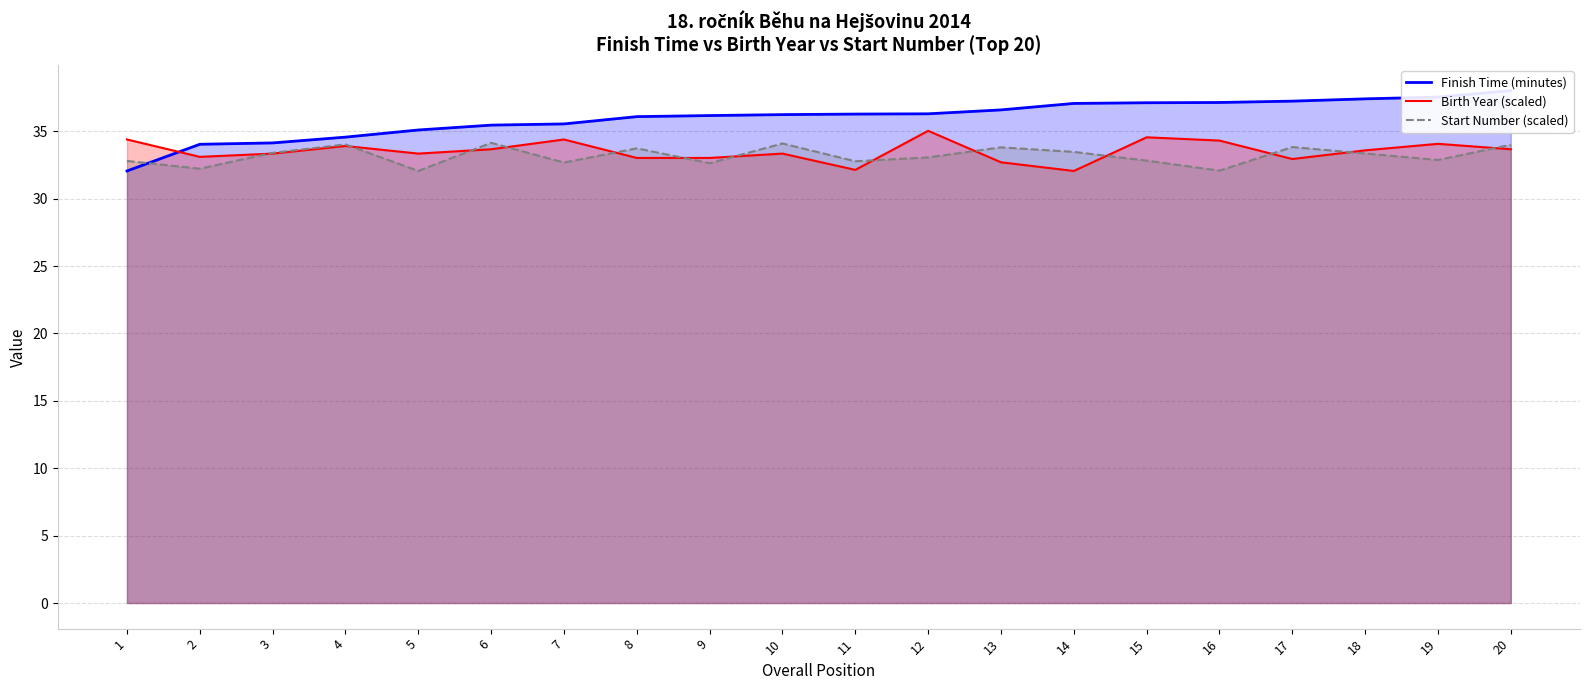

What is the spread (max minus min) of values at 16?

5.1